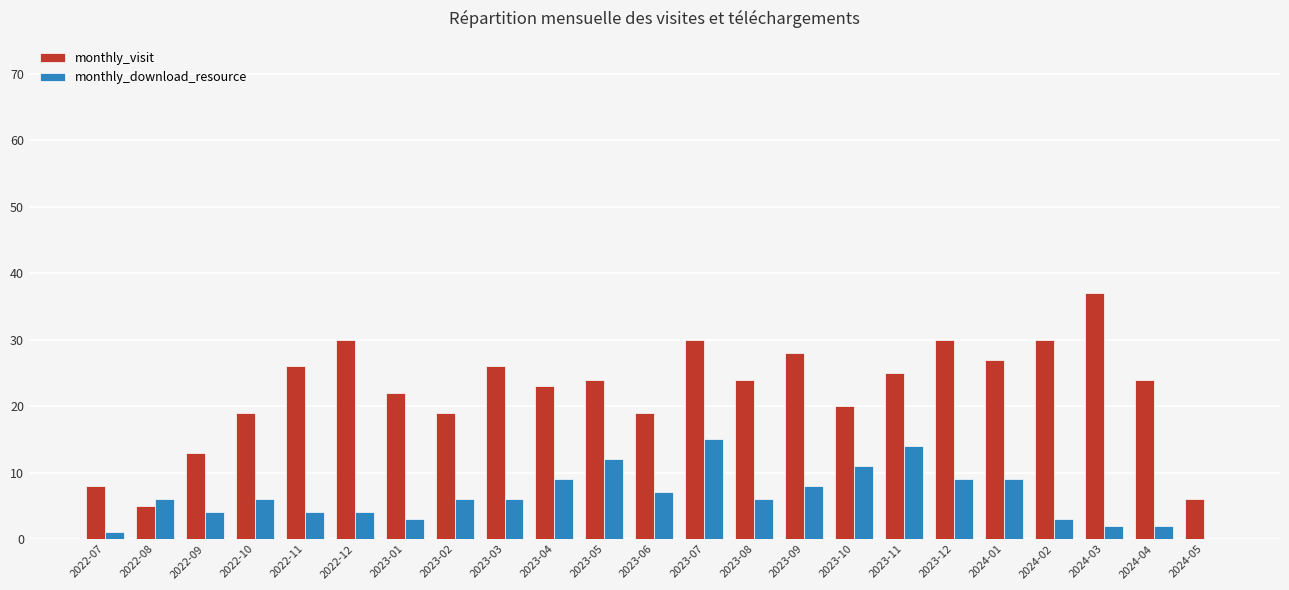

At which category is the sum across all series the highest?

2023-07